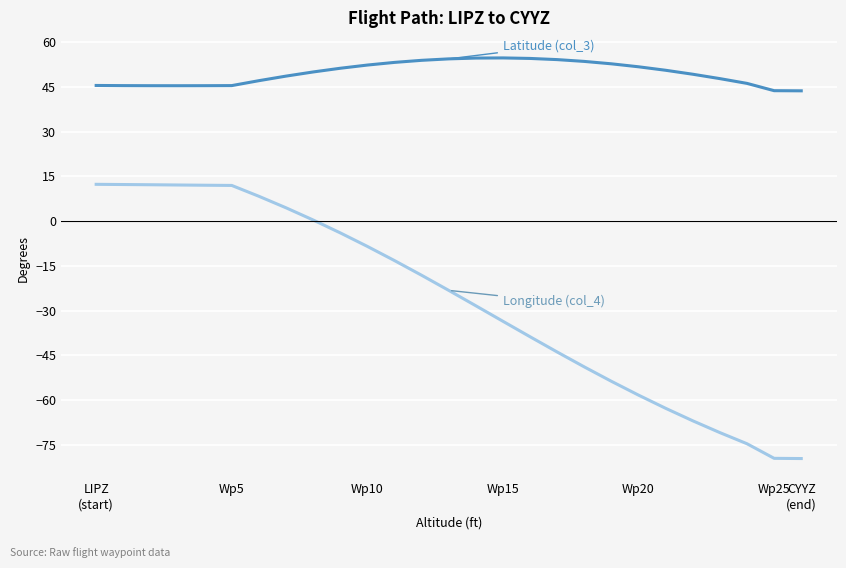

What is the maximum value shown in the chart?

54.7